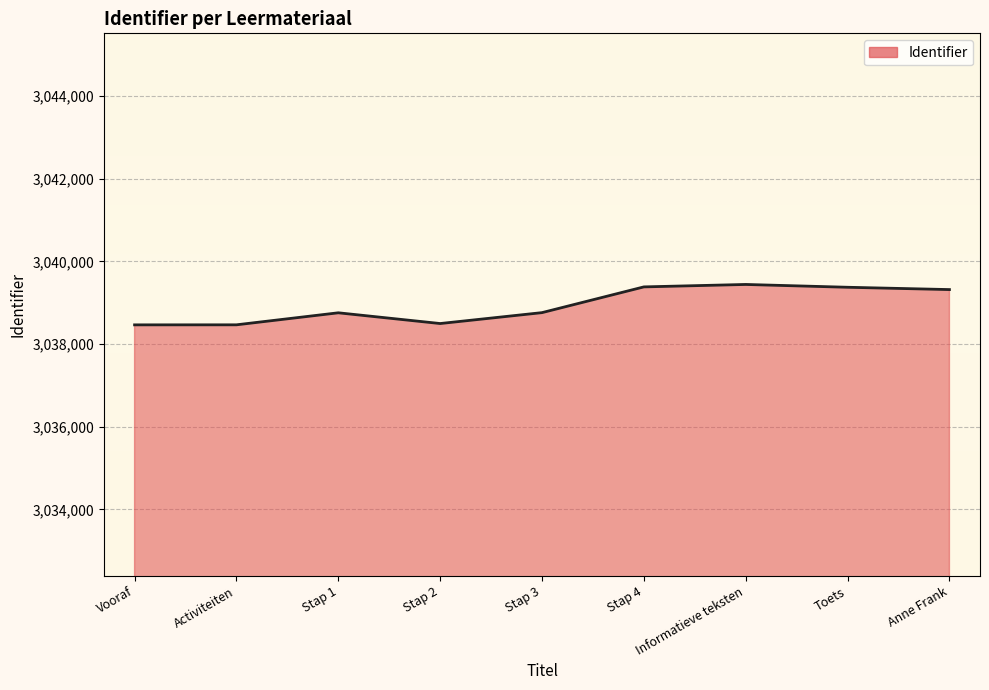

What is the maximum value shown in the chart?

3039444